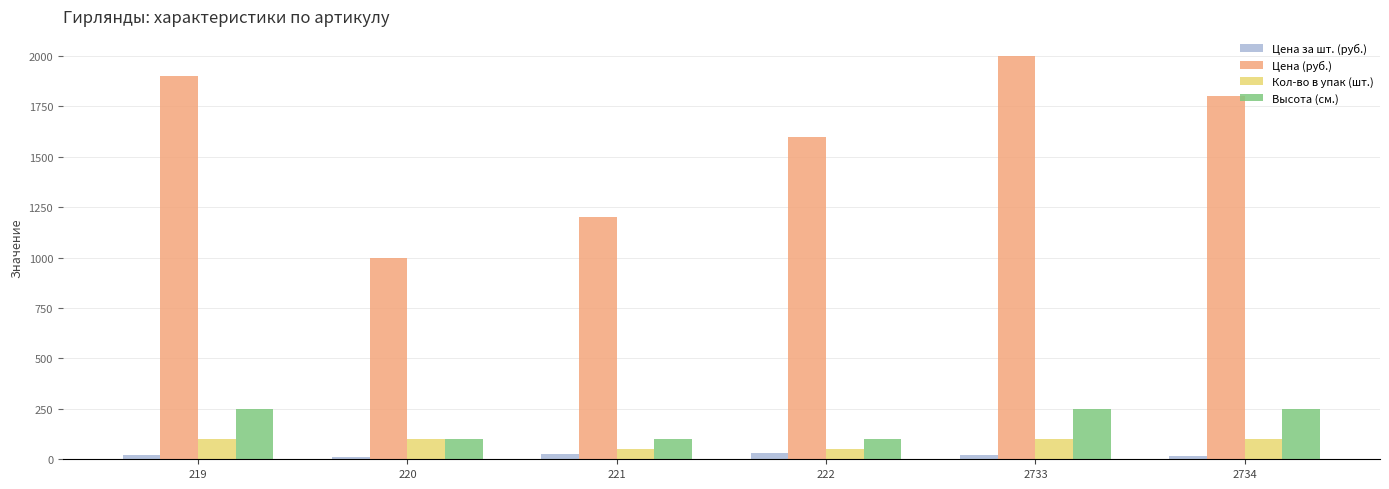

Count the Кол-во в упак (шт.) values in the range 50 to 100.

6